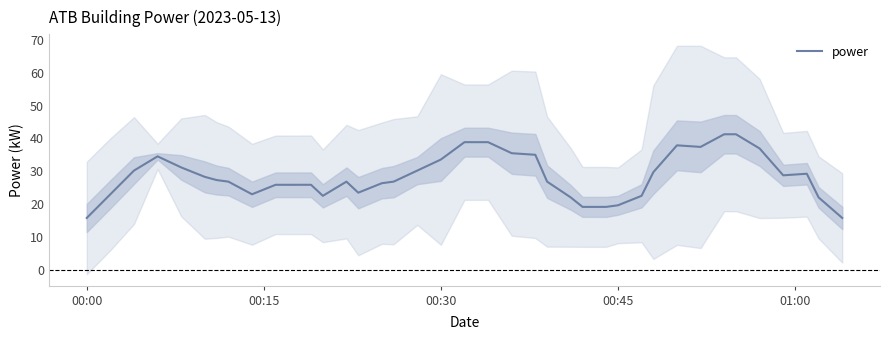

What is the highest value of the power series?

41.3